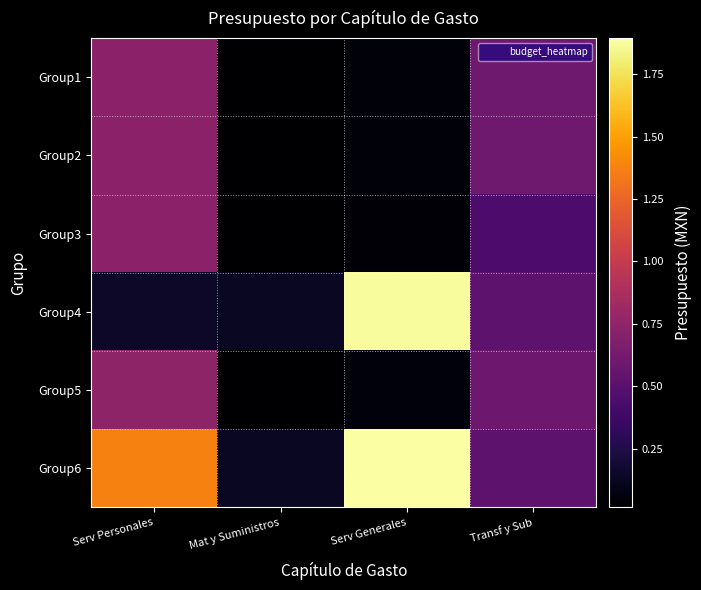

What is the total value across all series at Transf y Sub?

32582663.9